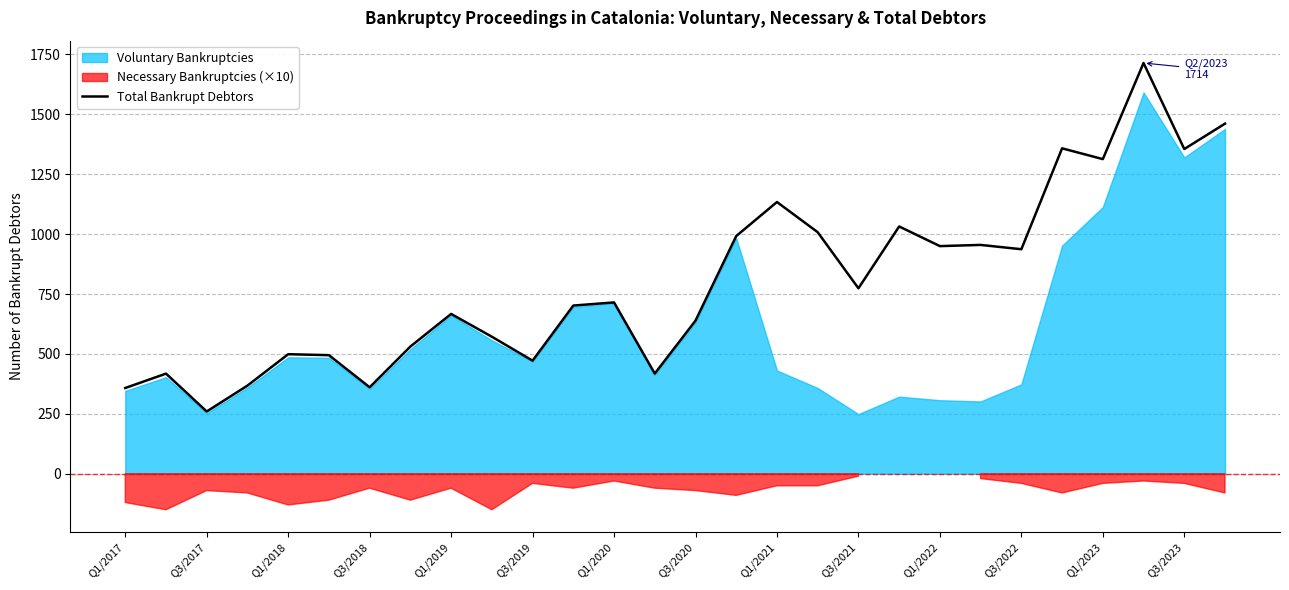

How many points are lower than both their immediate neighbors (excluding endpoints)?

9